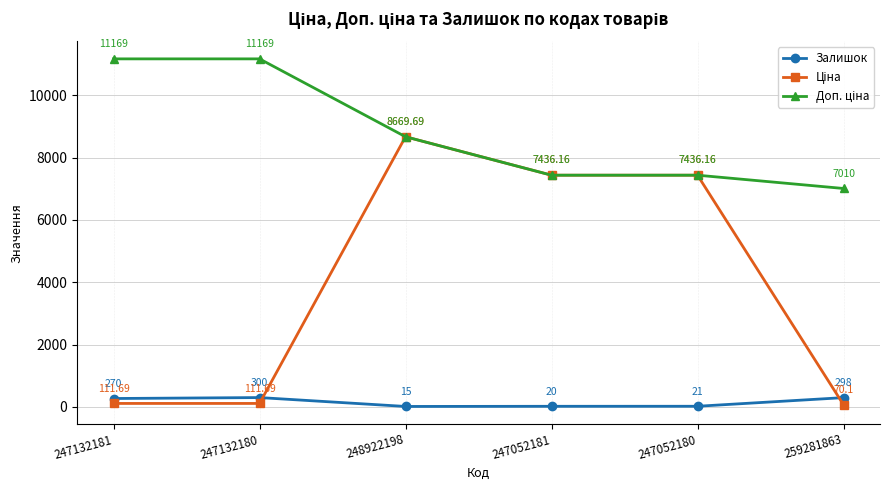

What is the total value across all series at 247132180?

11580.7